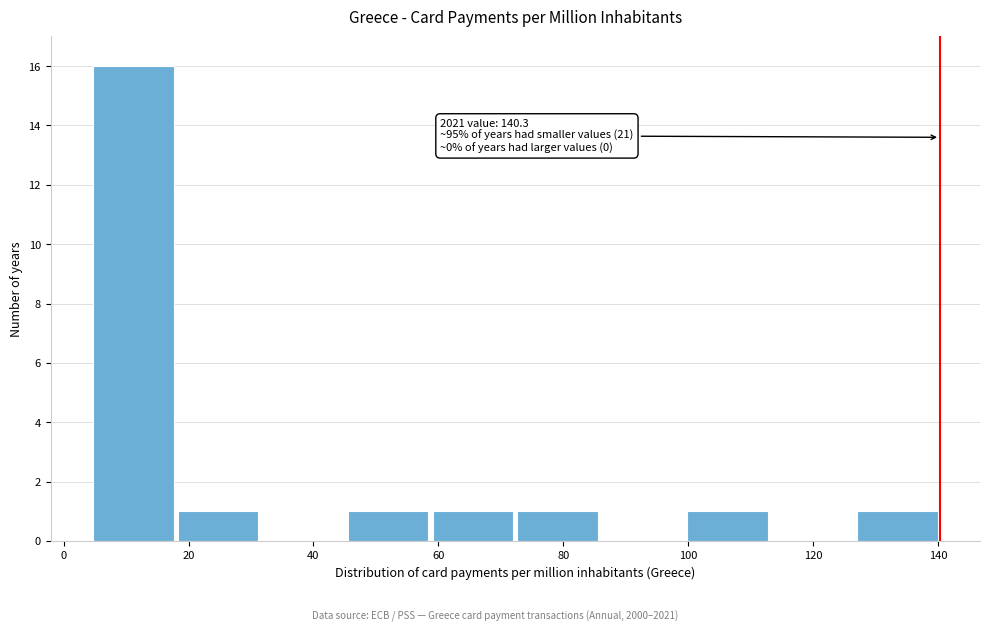

Which range on the x-axis has the tallest bar?

4 to 18